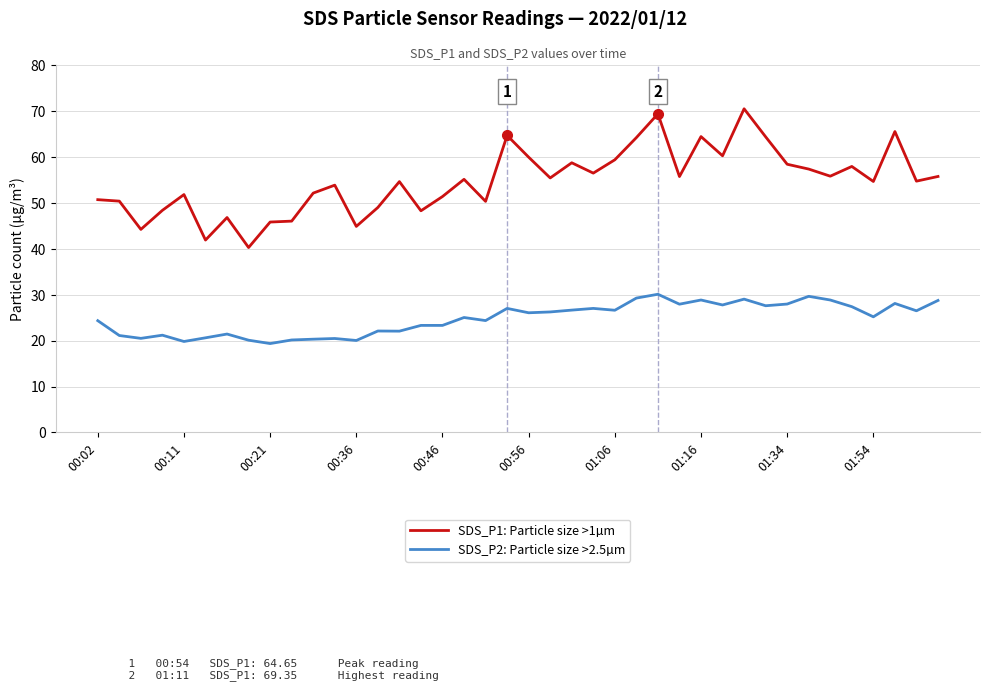

True or false: SDS_P1: Particle size >1µm has more than 1 points higher than both neighbors.

True